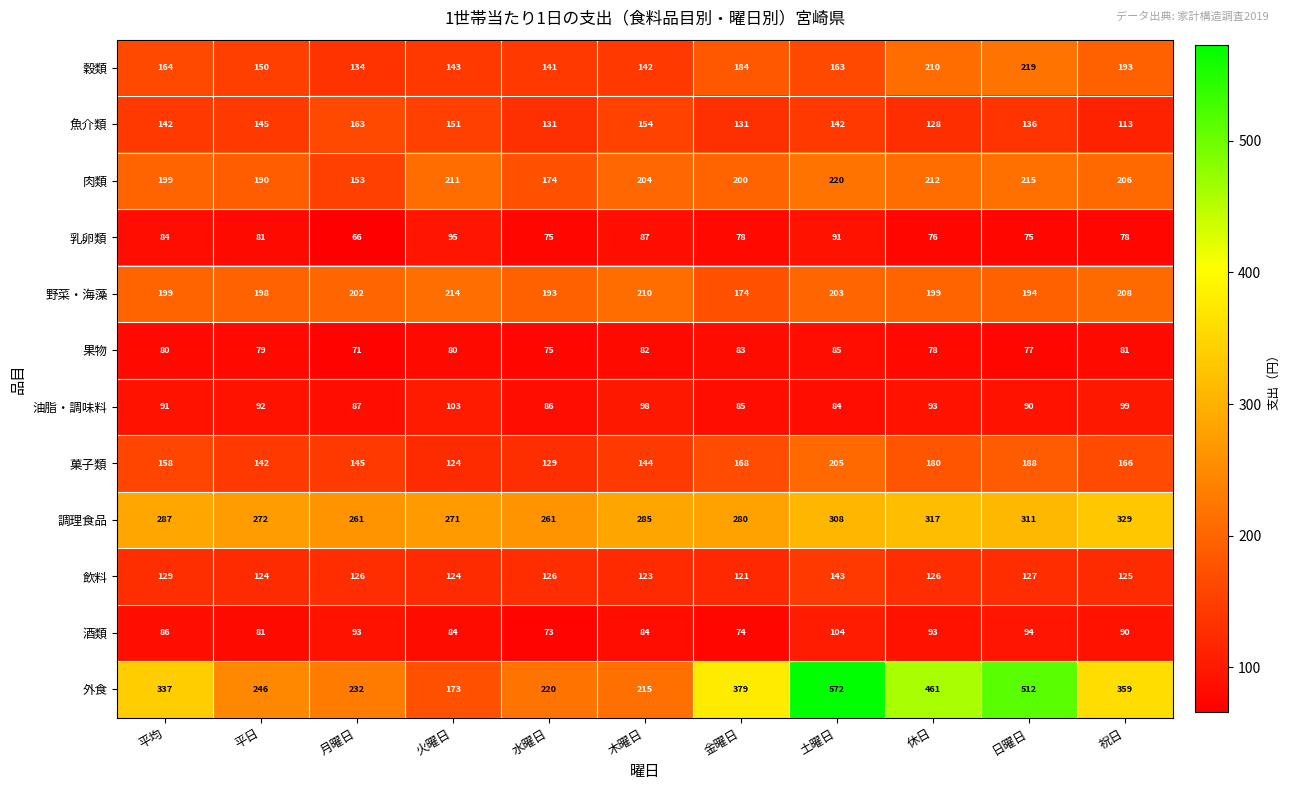

How many distinct data groups are displayed?

12